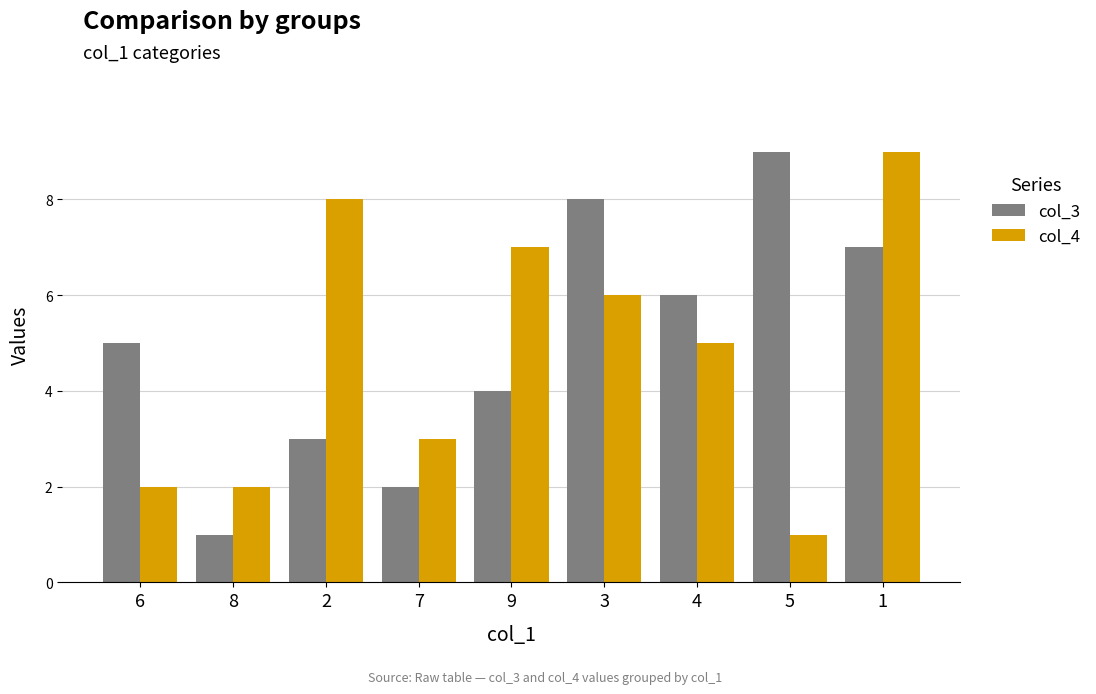

At which label does col_4 reach its peak?

1